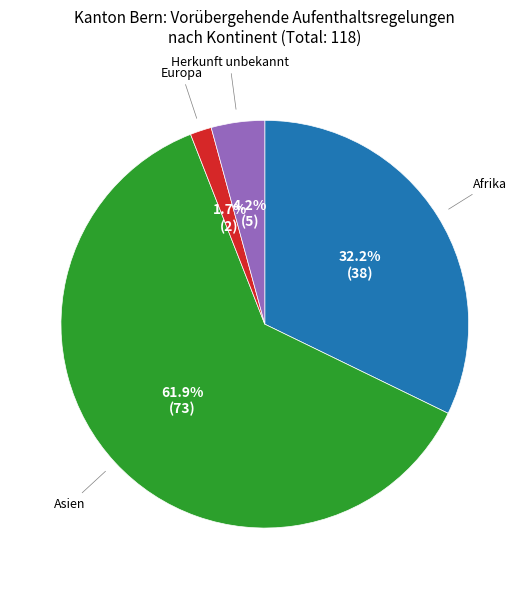

Does any single category account for the majority?

Yes